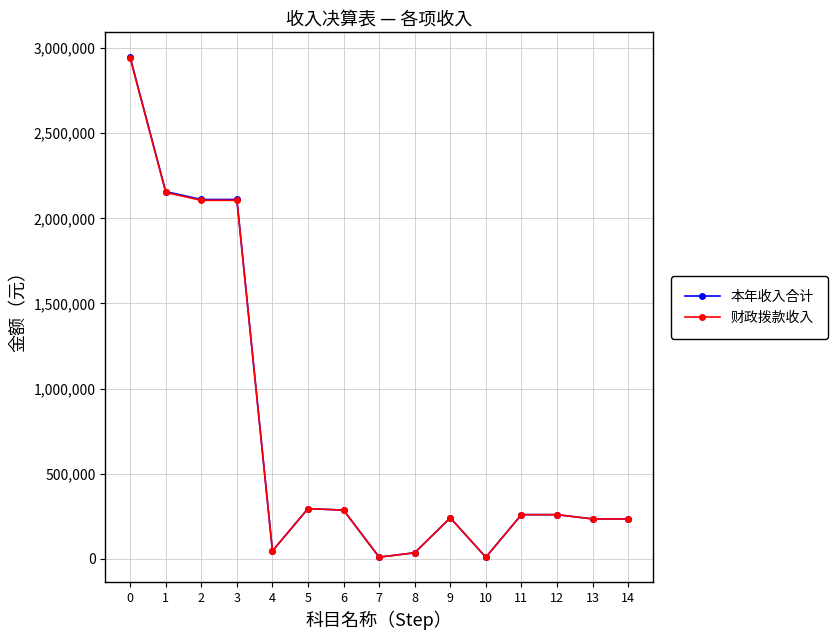

What is the greatest value displayed?

2945973.6